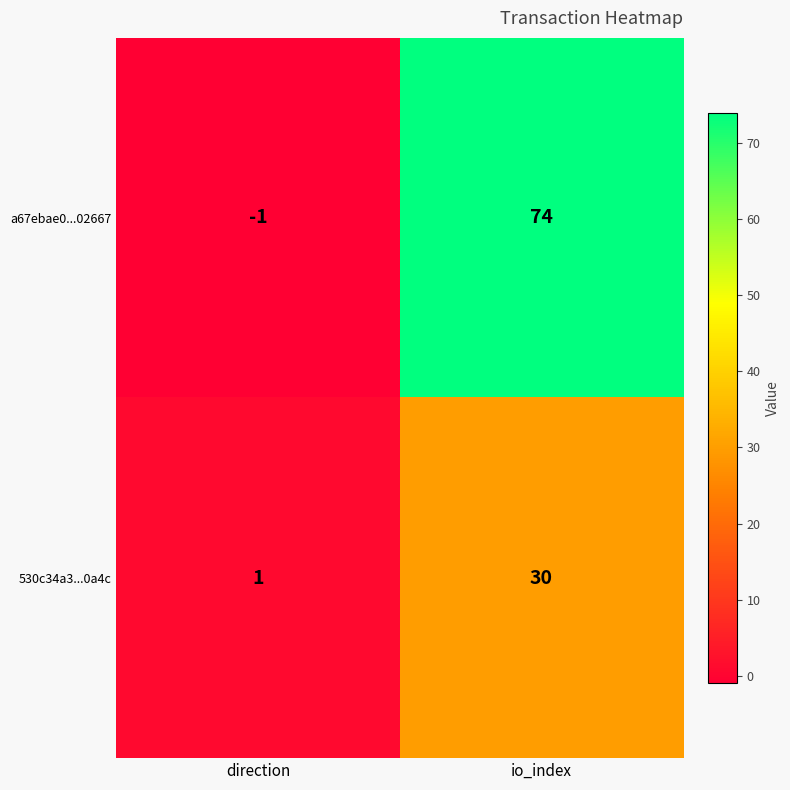

What is the sum of all a67ebae0...02667 values?

73